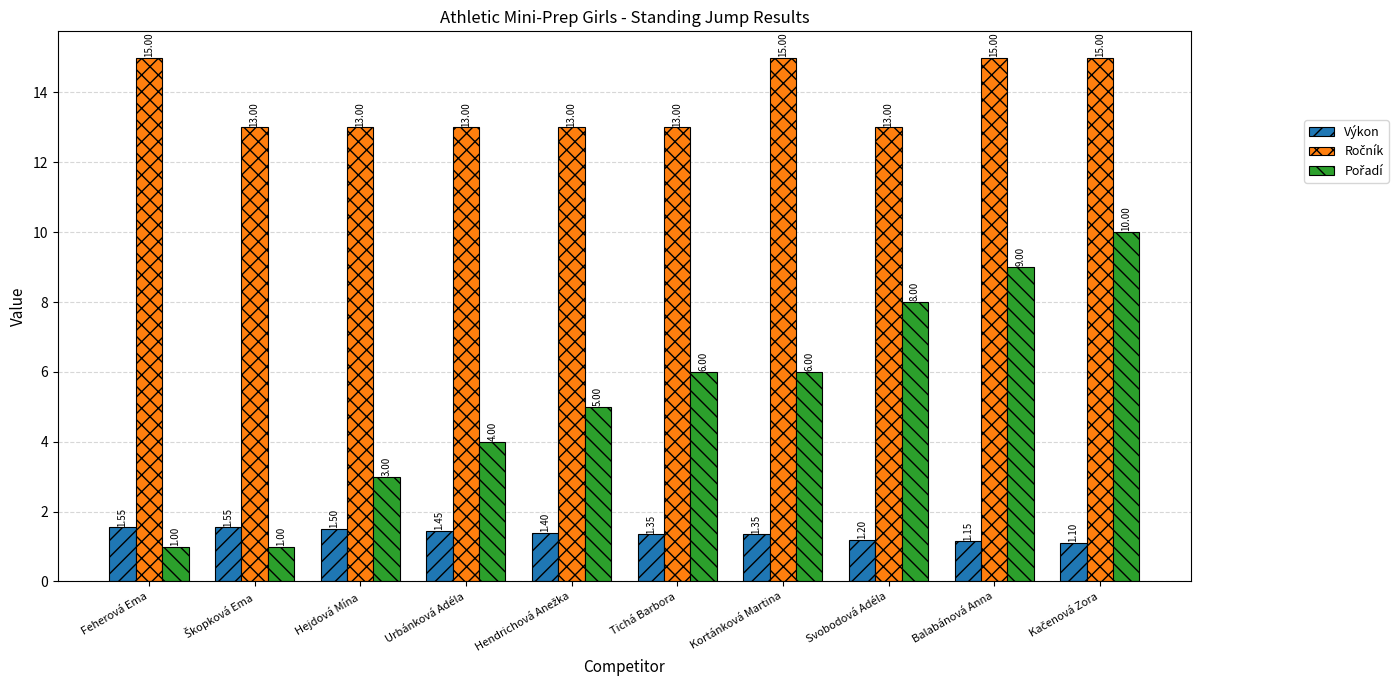

What is the total value across all series at Hejdová Mína?

17.5